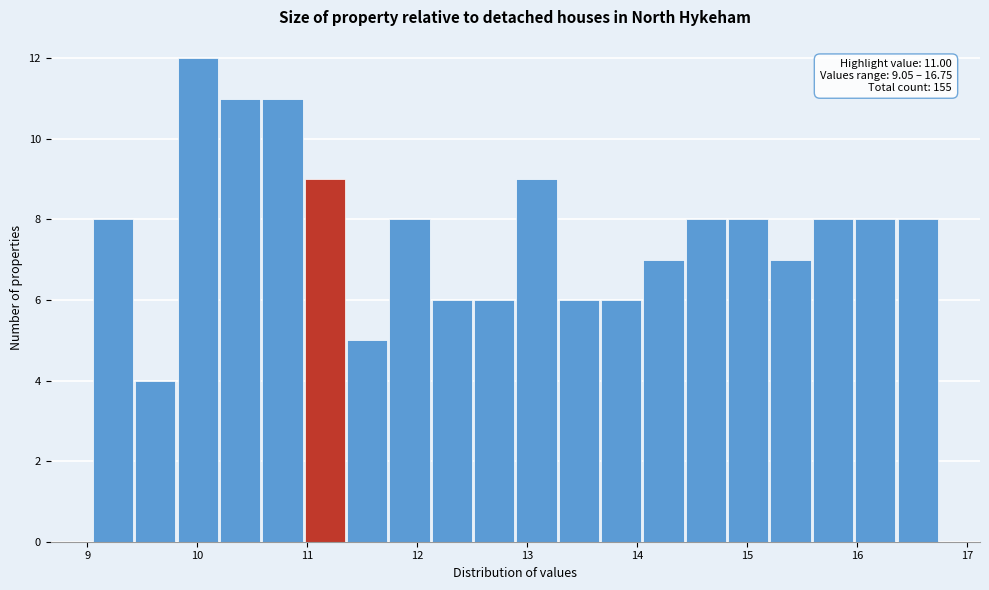

Around what value on the x-axis is the tallest bar? Give the approximate position of its centre, as read against the axis.

10.0